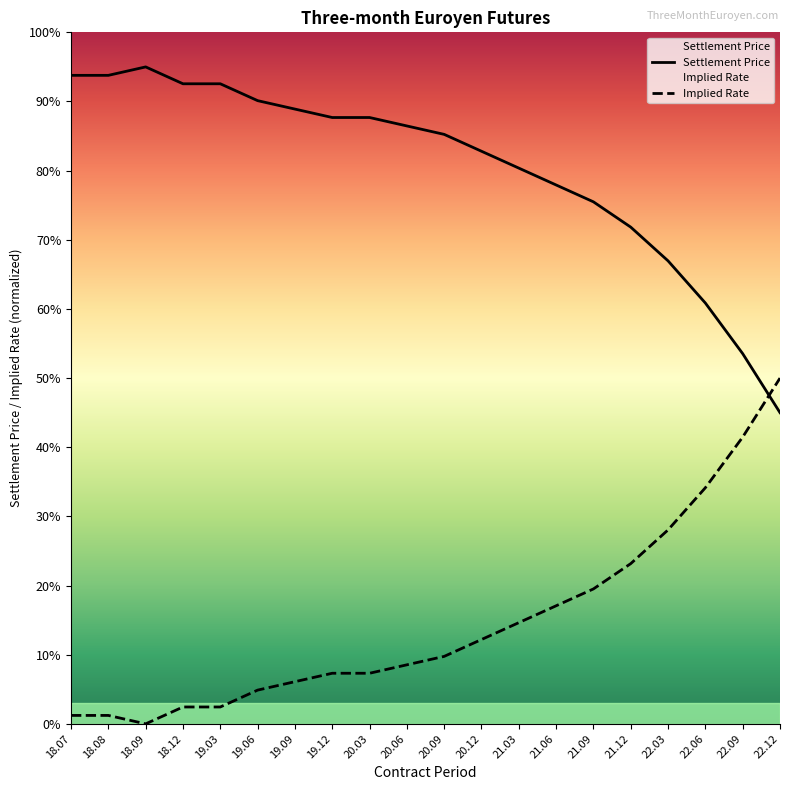

What is the highest value of the Implied Rate series?

0.5